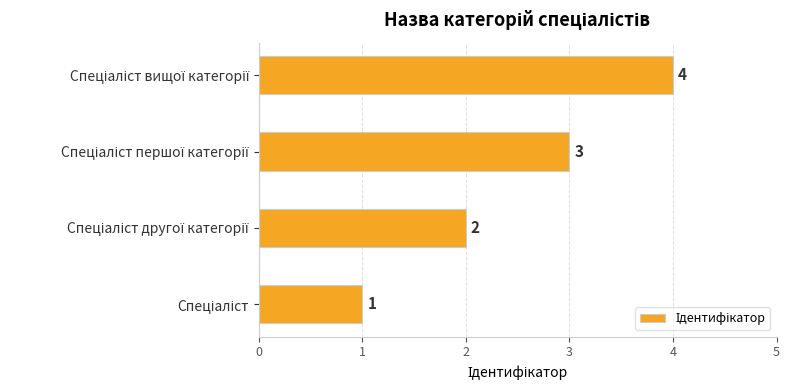

What is the sum of all values?

10